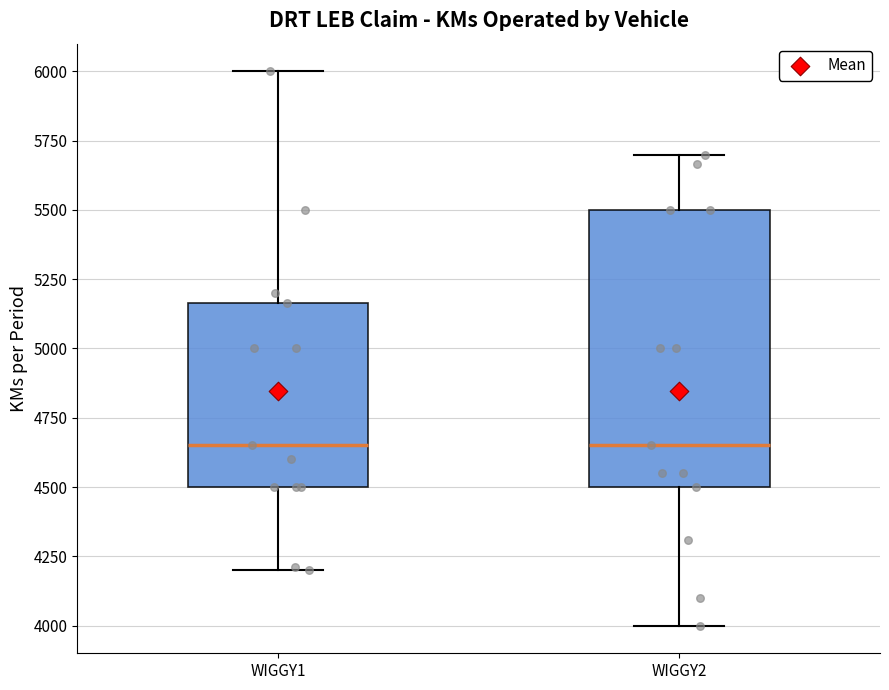

Where does the median line of the box for WIGGY2 sit on the y-axis? The values are not printed on the chart, so give them approximately, as read against the axis.

4650